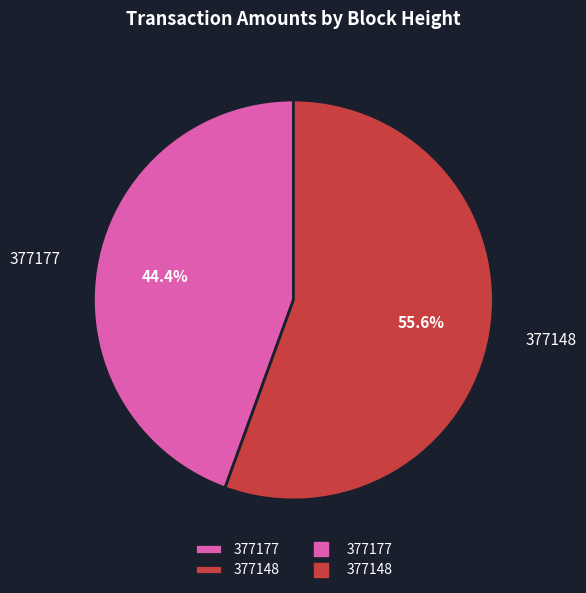

Is 377148 the majority of the pie?

Yes